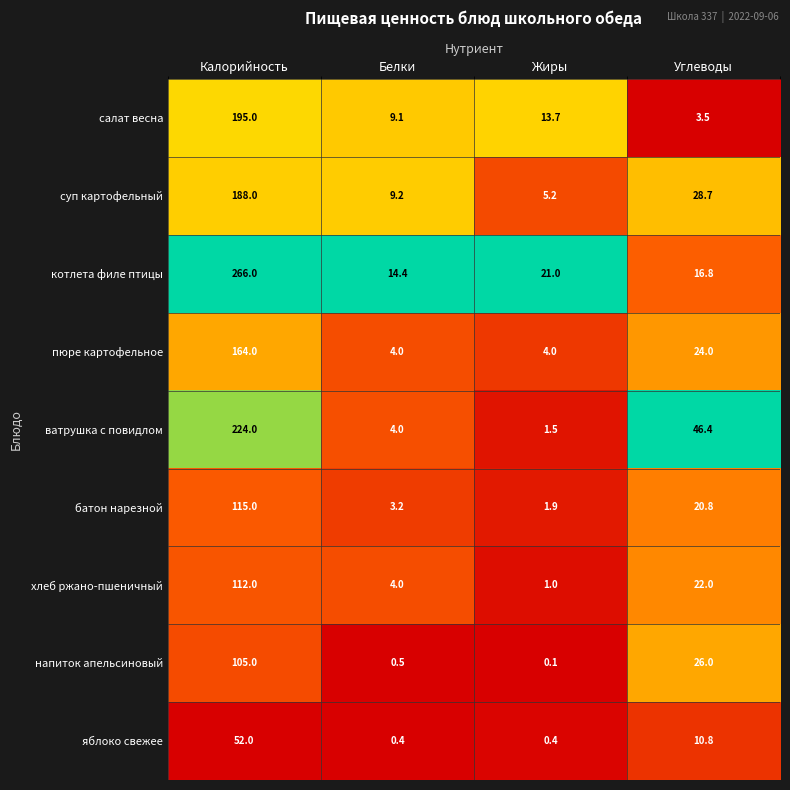

List the labels in order of суп картофельный value, largest first.

Калорийность, Углеводы, Белки, Жиры